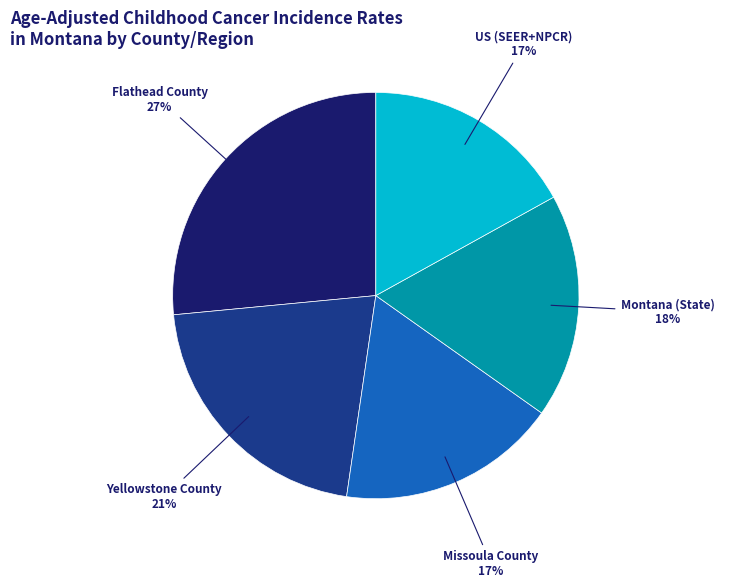

Which has a higher value, US (SEER+NPCR) or Montana (State)?

Montana (State)